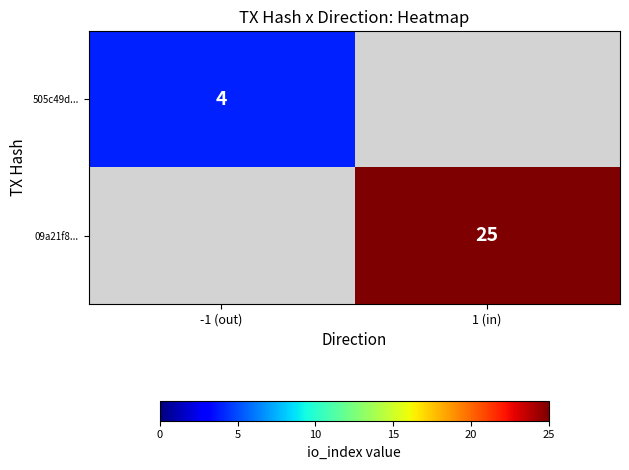

Is it true that 09a21f8... equals 25 at 1 (in)?

True